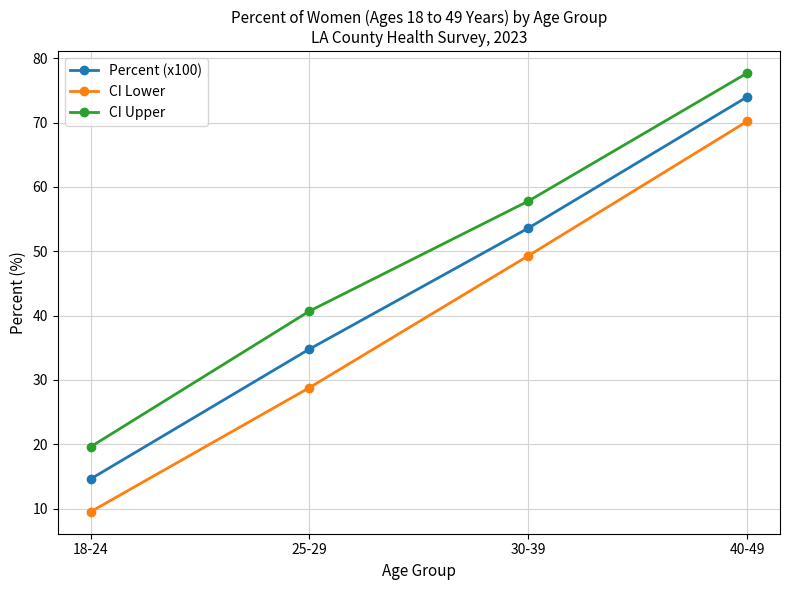

How many series are shown in this chart?

3